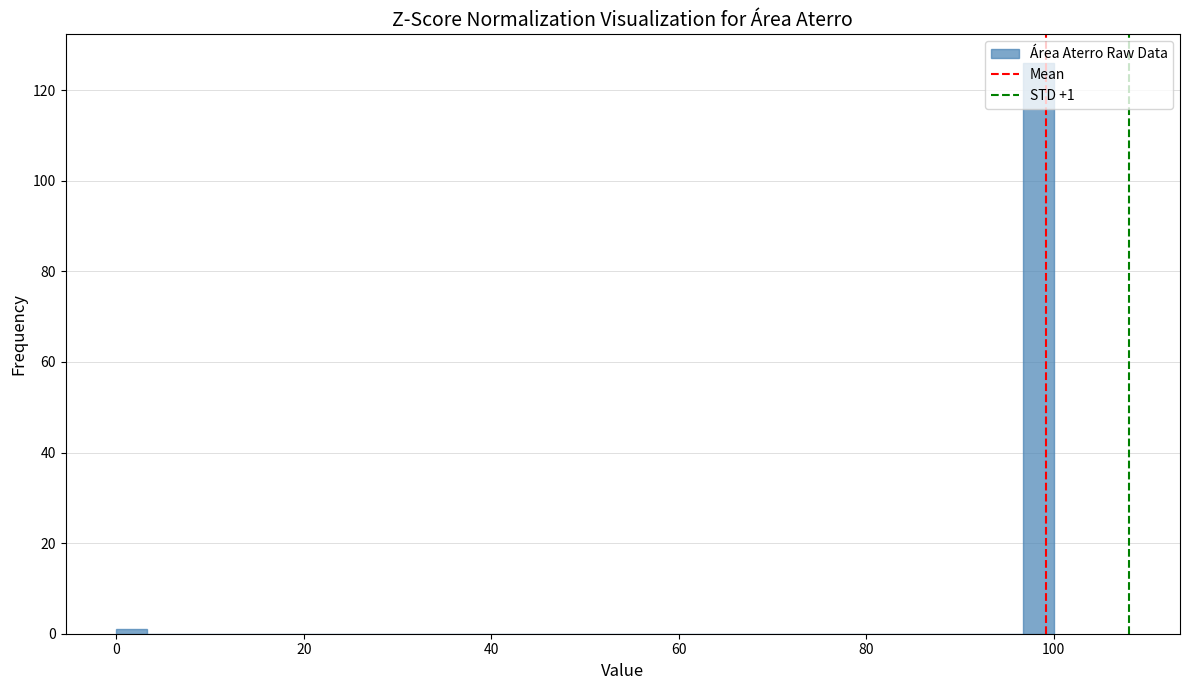

Around what value on the x-axis is the tallest bar? Give the approximate position of its centre, as read against the axis.

98